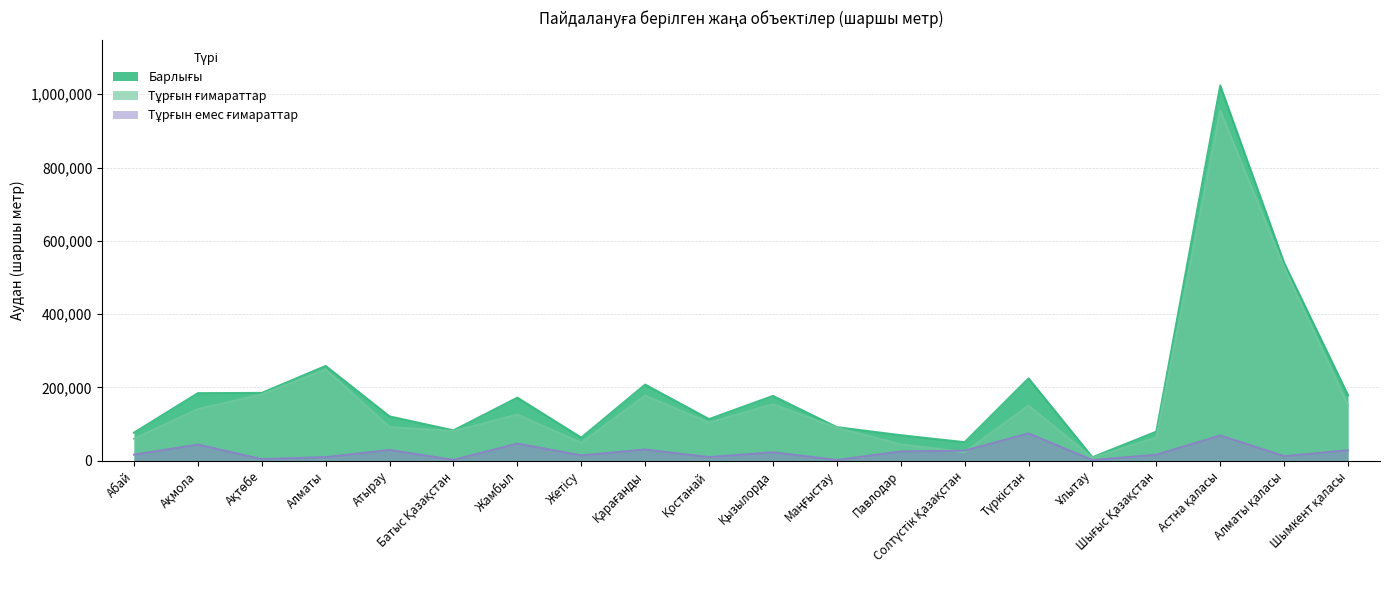

Which category has the highest value in the Тұрғын ғимараттар series?

Астна қаласы